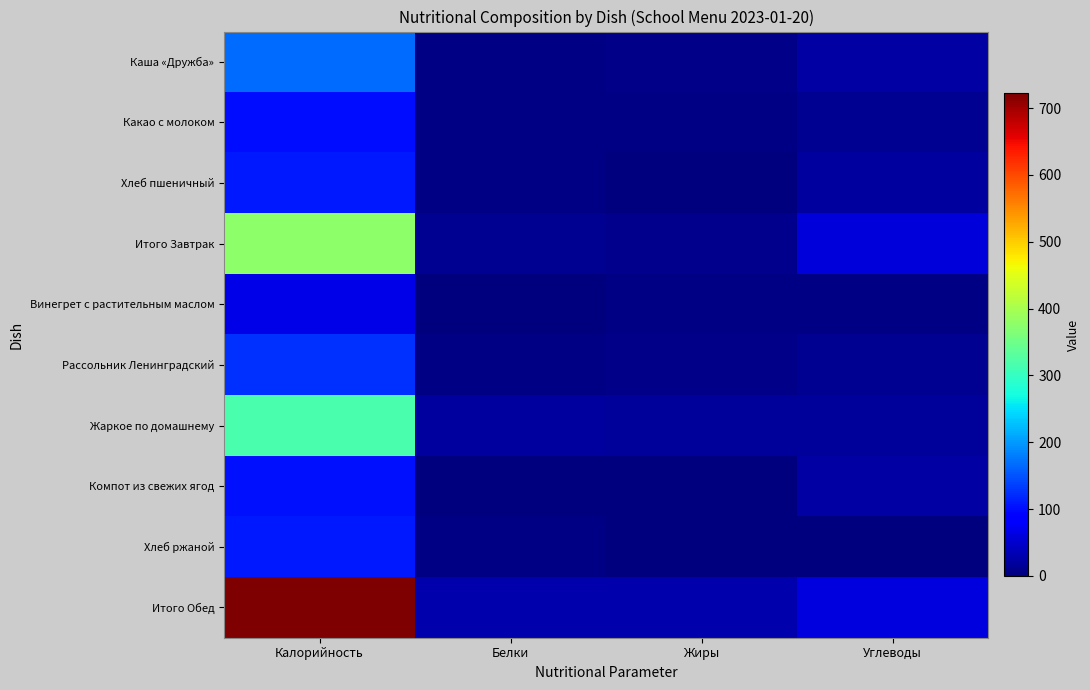

Rank the series at Белки from highest to lowest value.

Итого Обед, Жаркое по домашнему, Итого Завтрак, Каша «Дружба», Рассольник Ленинградский, Какао с молоком, Хлеб ржаной, Хлеб пшеничный, Винегрет с растительным маслом, Компот из свежих ягод